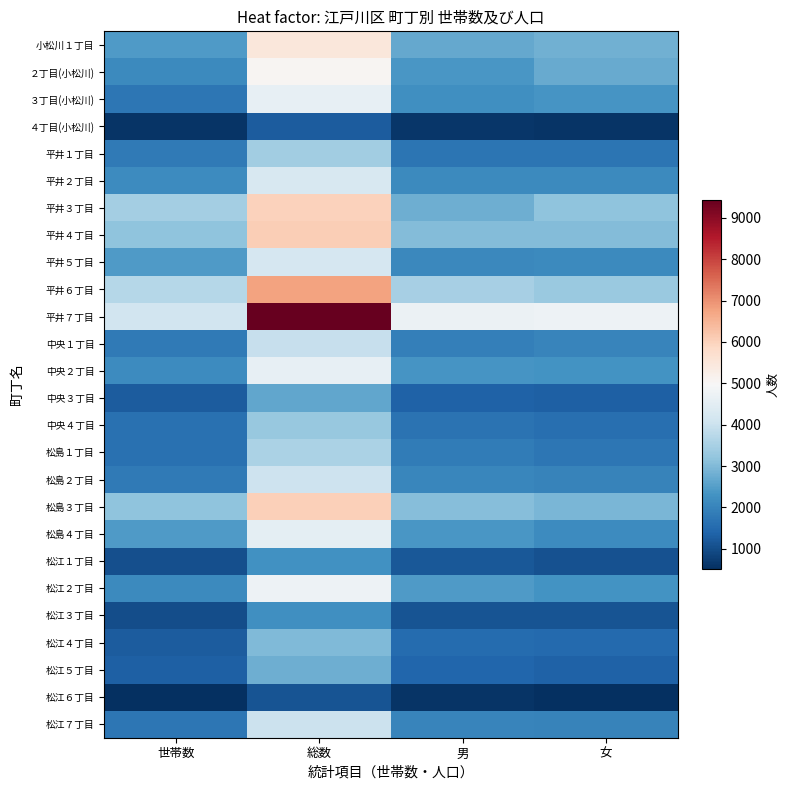

Which series has the largest total across all categories?

平井７丁目